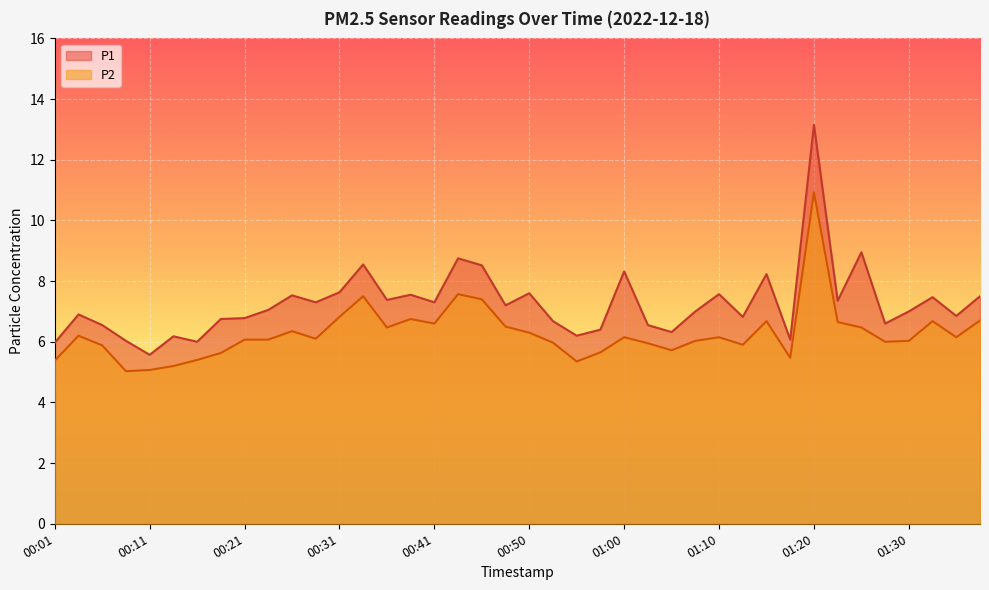

Which series changed the most between 00:45 and 00:53?

P1